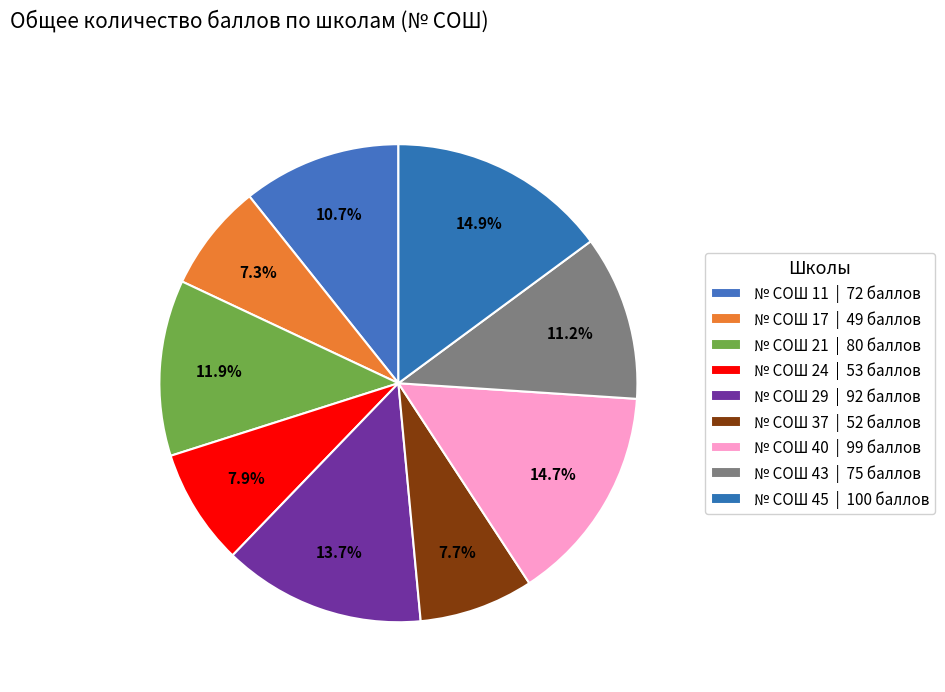

How many segments does this pie chart have?

9